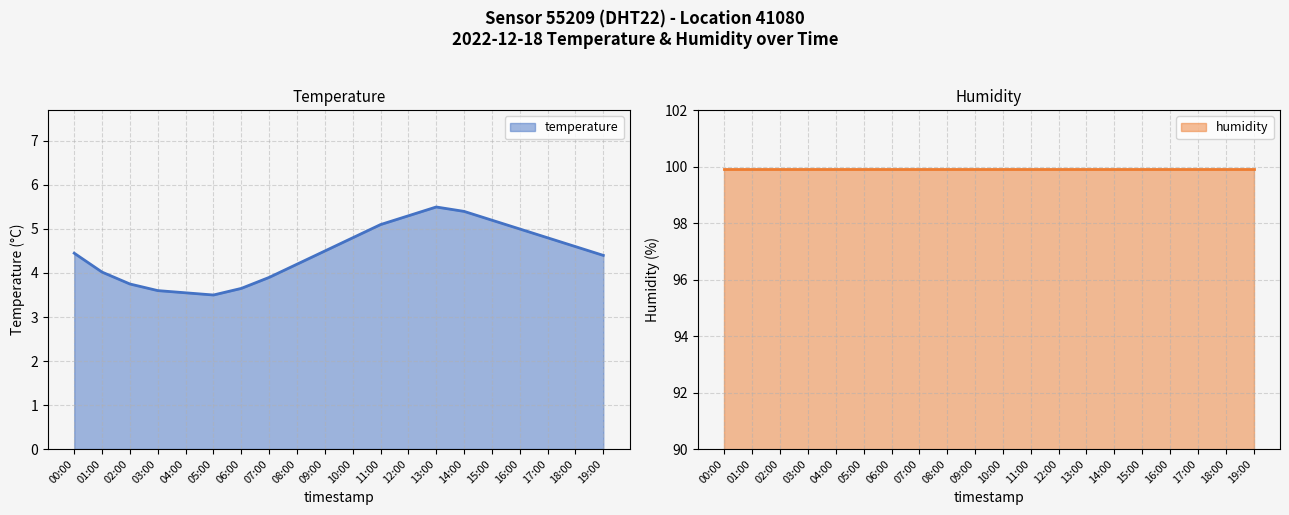

What is the change in value from 08:00 to 15:00?

+1.0